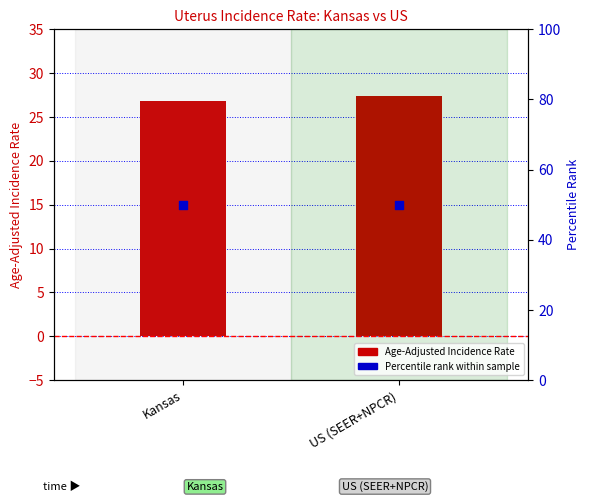

At which category is the sum across all series the highest?

US (SEER+NPCR)